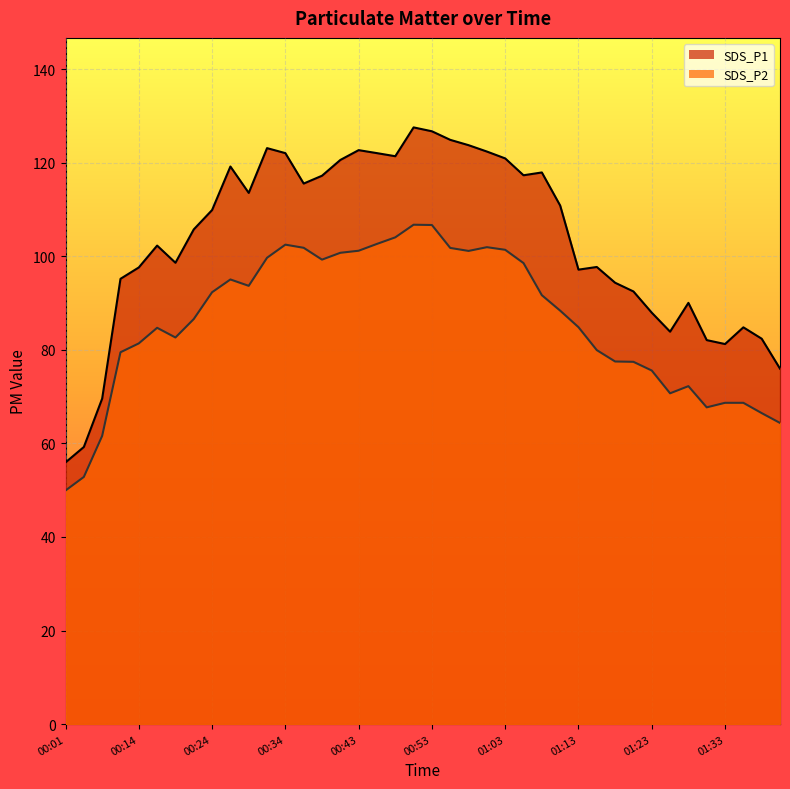

What is the maximum value shown in the chart?

127.5